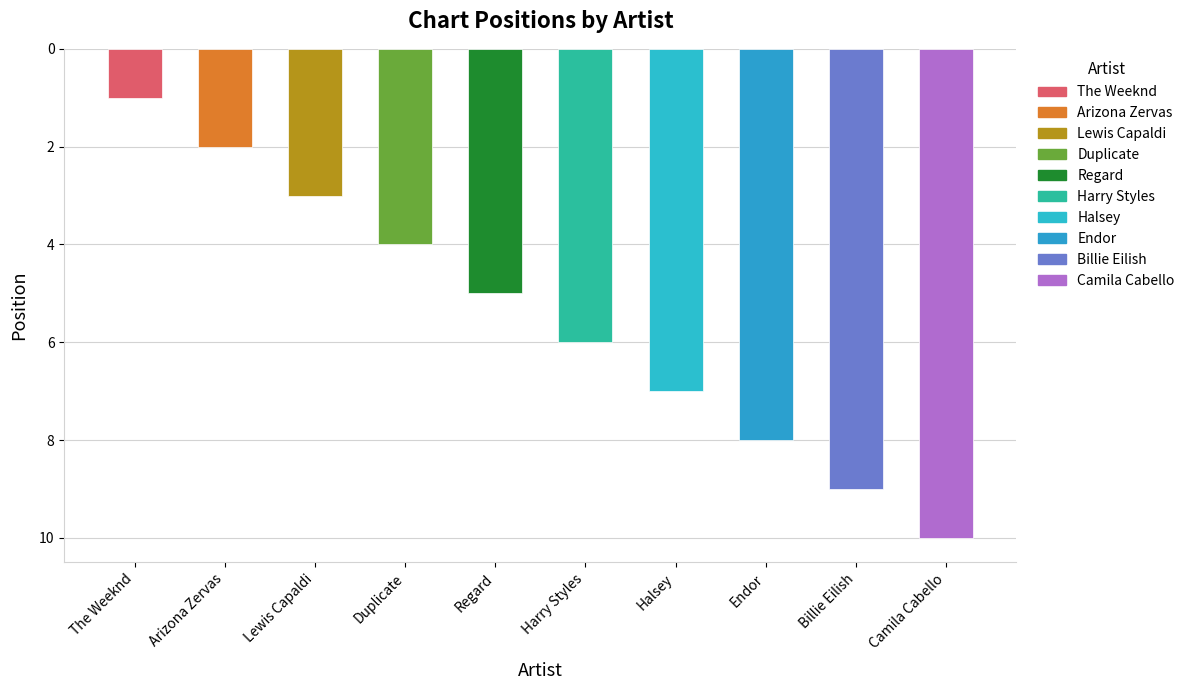

What is the smallest value displayed?

1